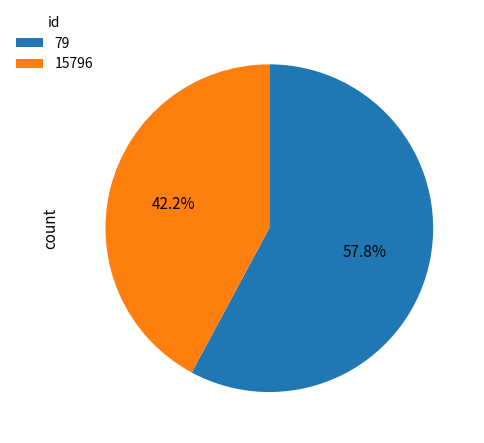

How much of the chart is everything except 15796?

57.8%